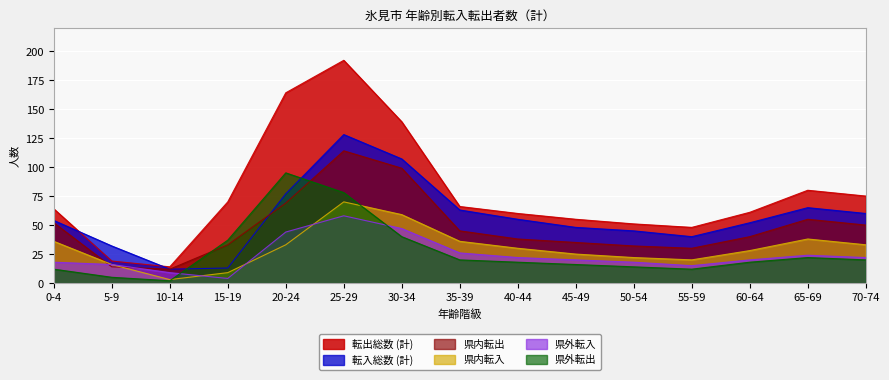

The value of 県外転出 at 45-49 is 3. True or false?

False